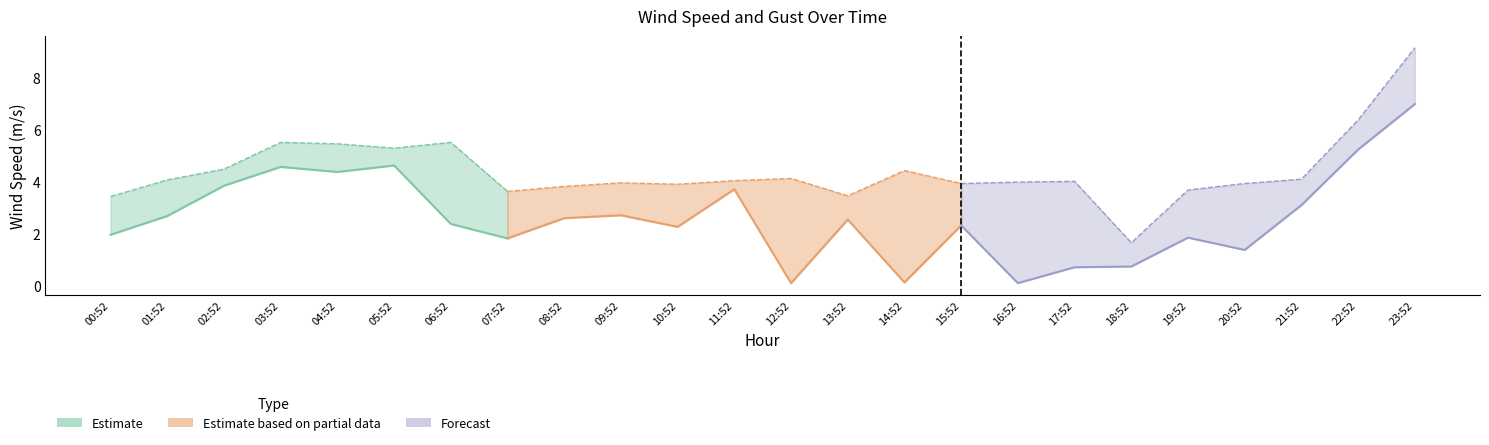

True or false: WIND_SPEED and WIND_SPEED_GUST cross at least once.

False